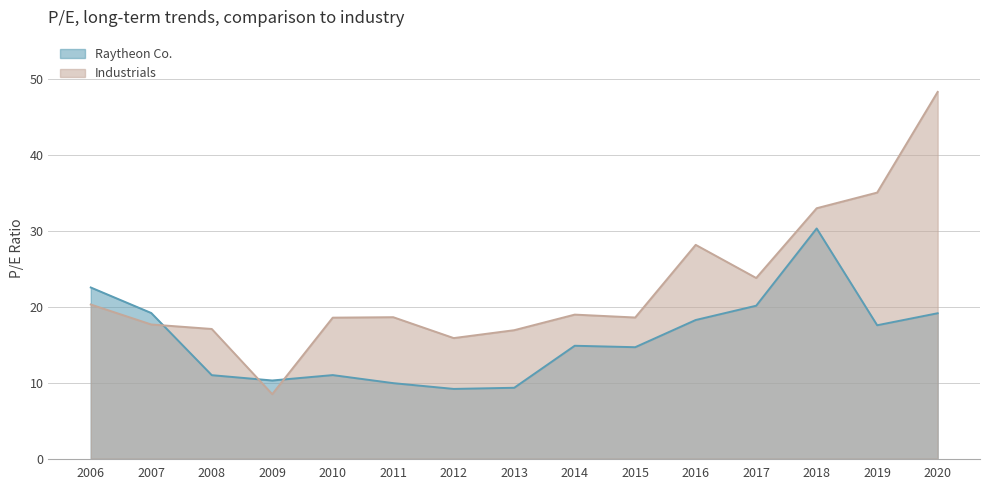

What is the value of the Raytheon Co. point at the 1st from the left?

22.5